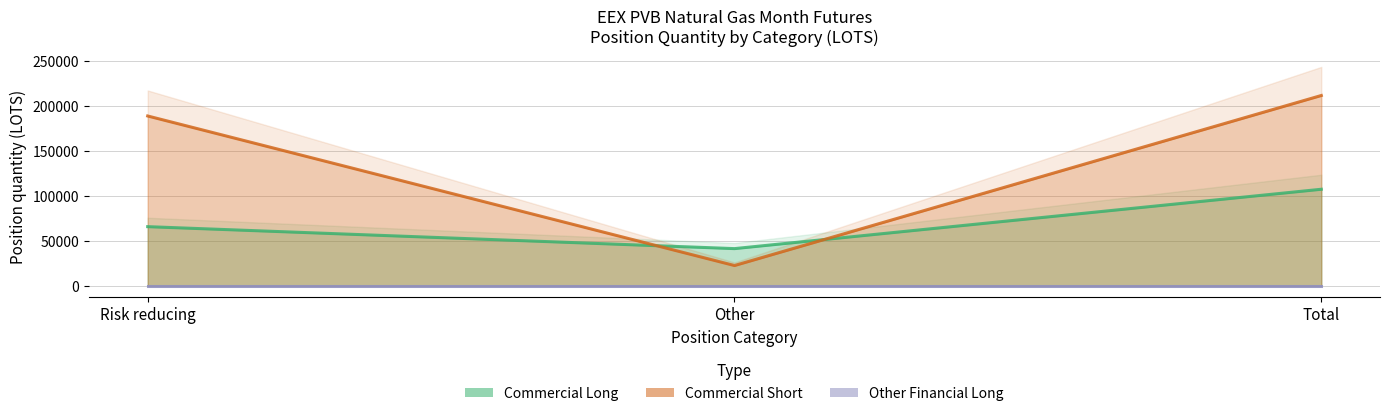

Where does the Commercial Long series first go above 65950?

Total